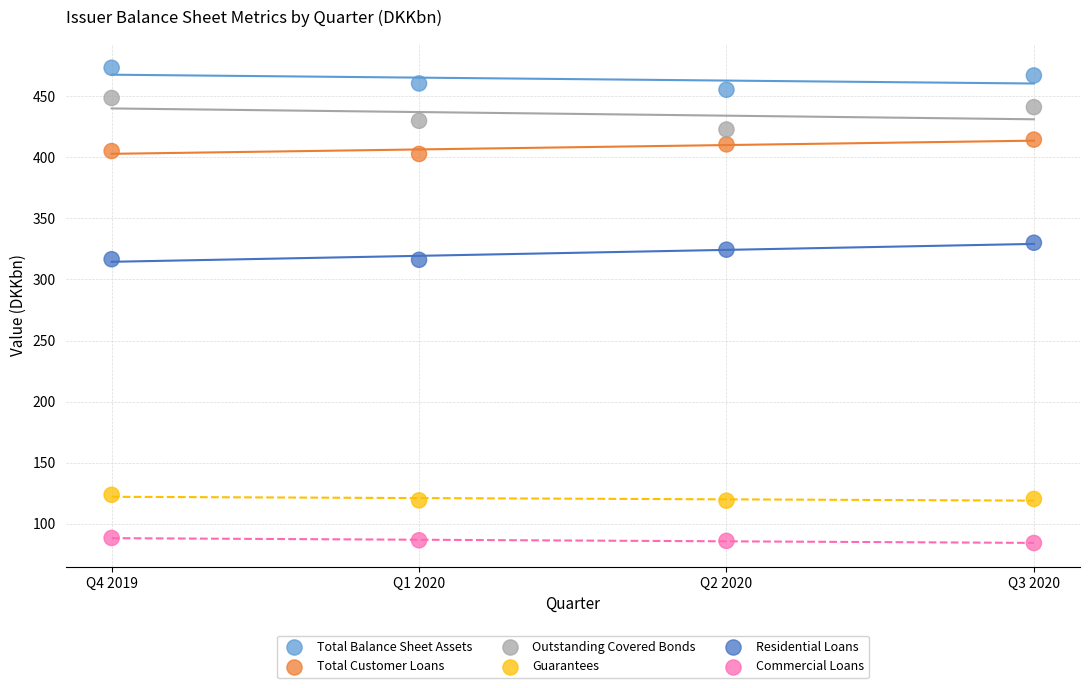

Which series reaches the minimum Y coordinate?

Commercial Loans